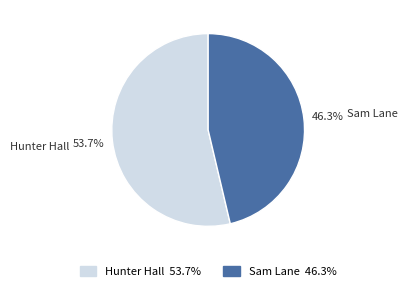

What percentage is the Sam Lane slice, to the nearest percent?

46%